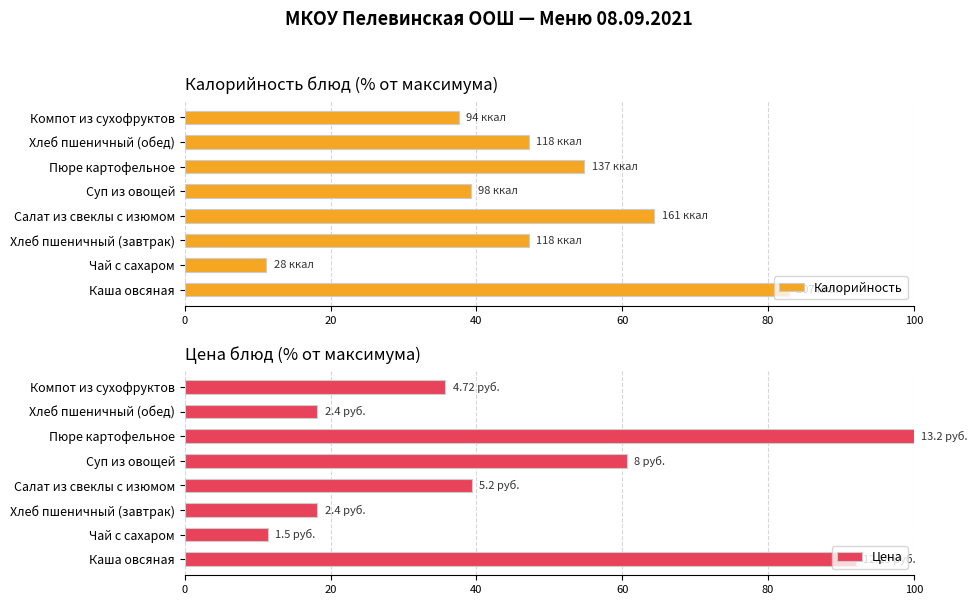

Is the value of Калорийность at 80 greater than the value of Цена at 20?

Yes